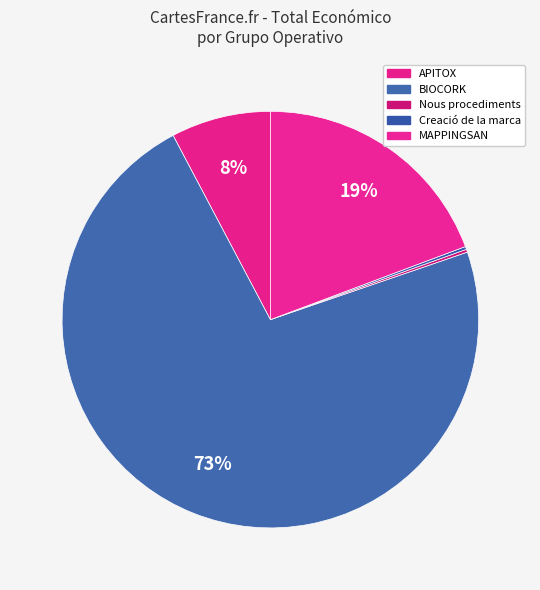

Is Nous procediments the majority of the pie?

No